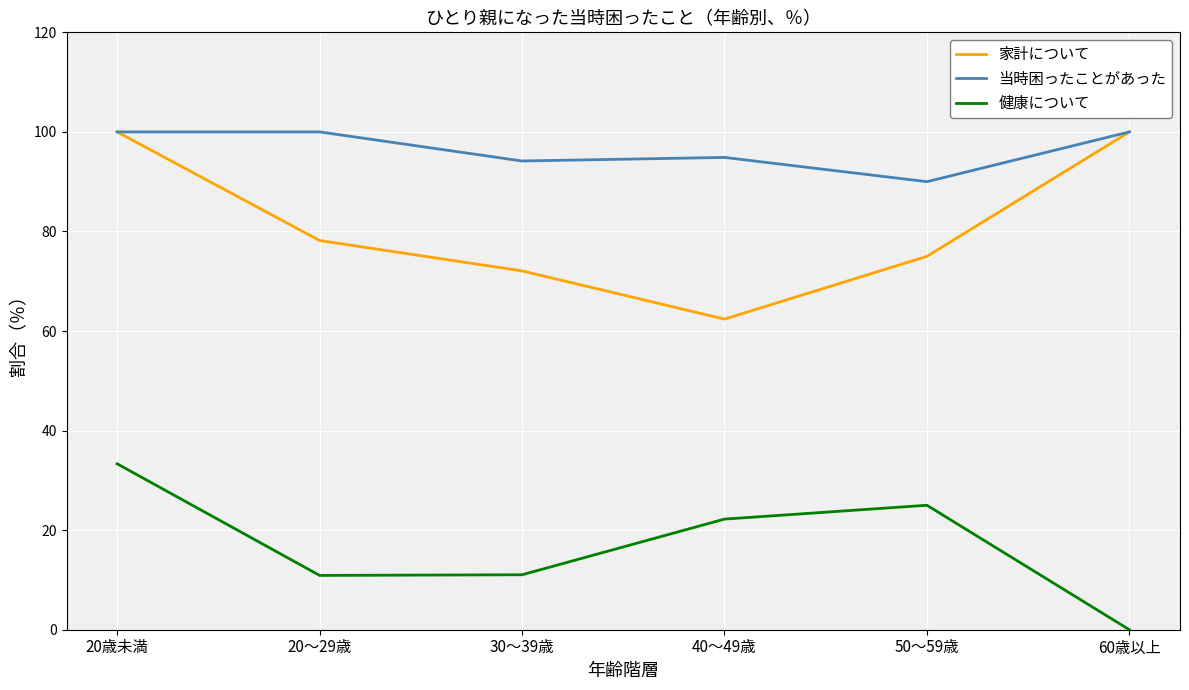

What is the difference between the highest and lowest values at 60歳以上?

100.0